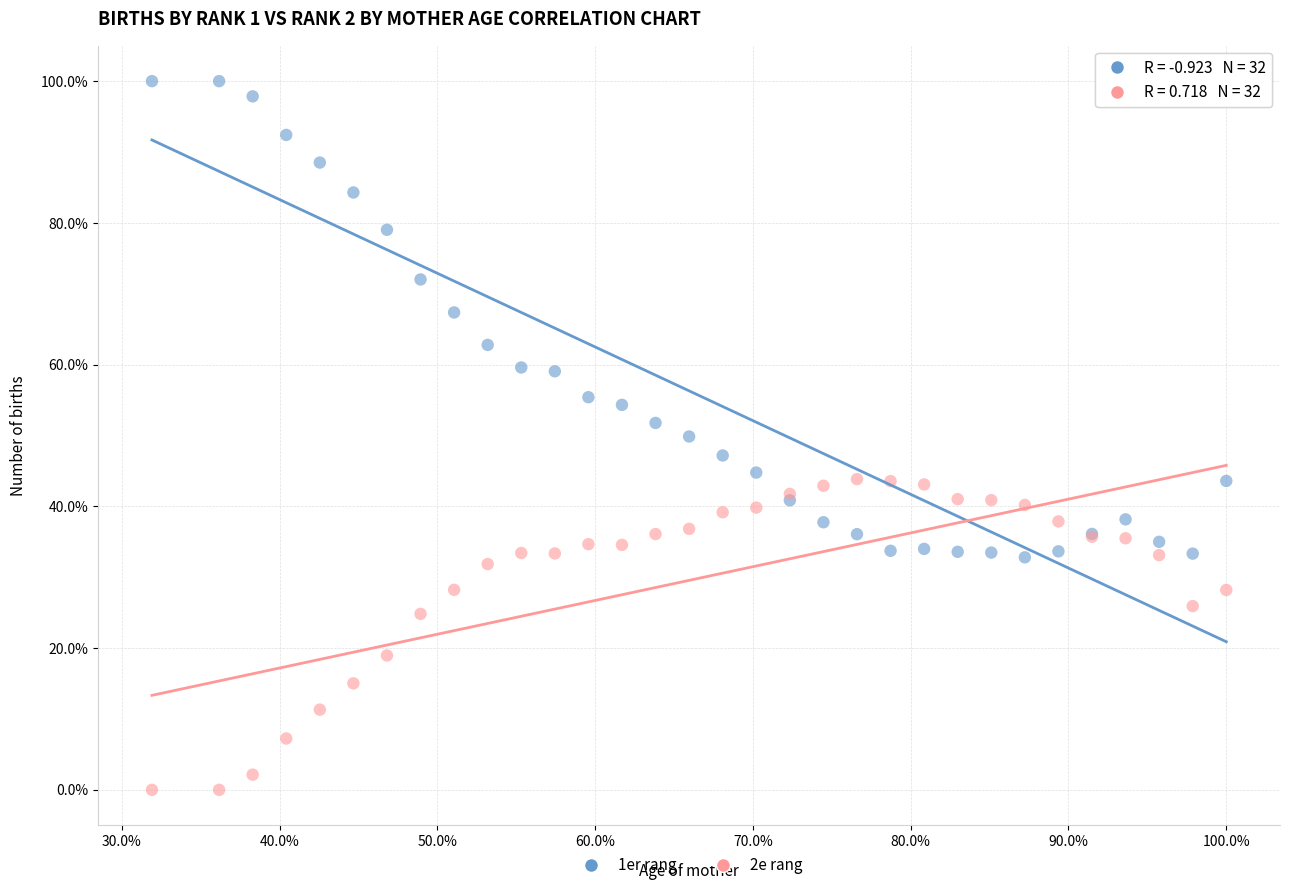

What is the X range (max minus min) for the scatter plot?

68.1